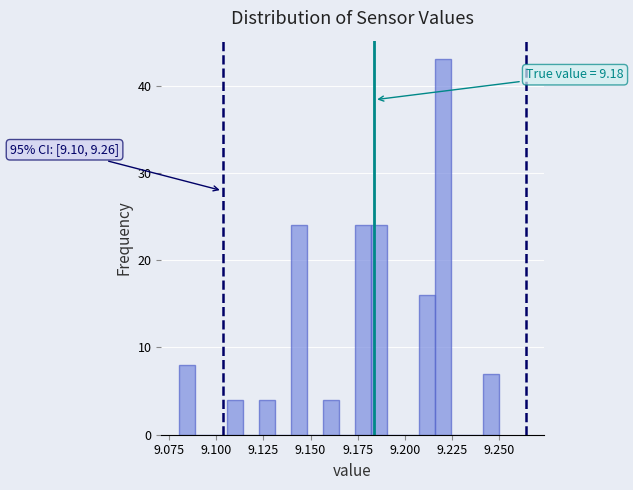

Read against the x-axis, roughly where is the centre of the tallest bar?

9.220